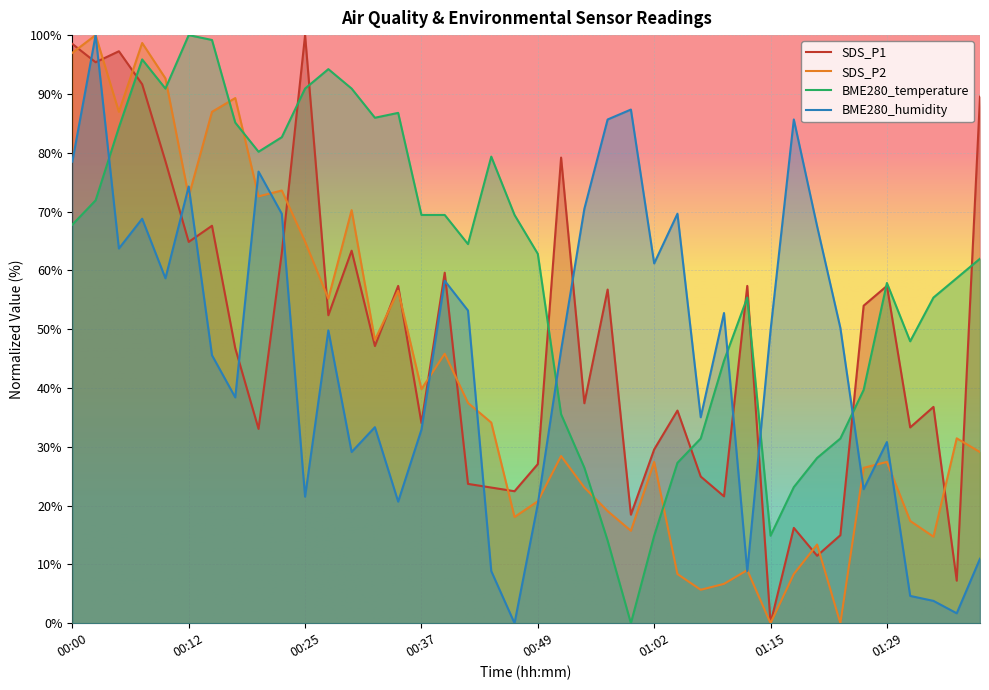

Where is BME280_temperature nearest to the value 50?

01:31